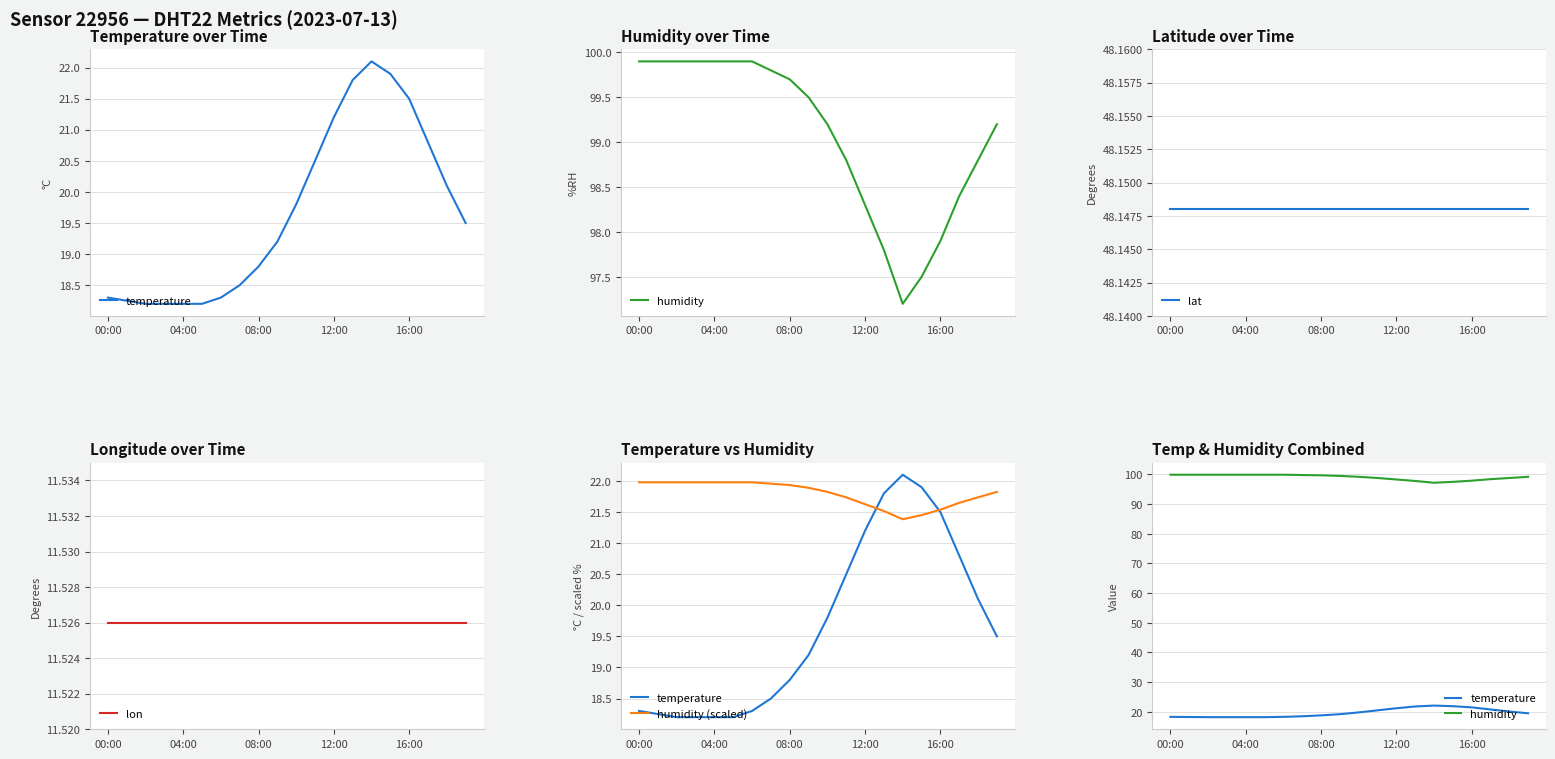

Does the chart have visible grid lines?

Yes